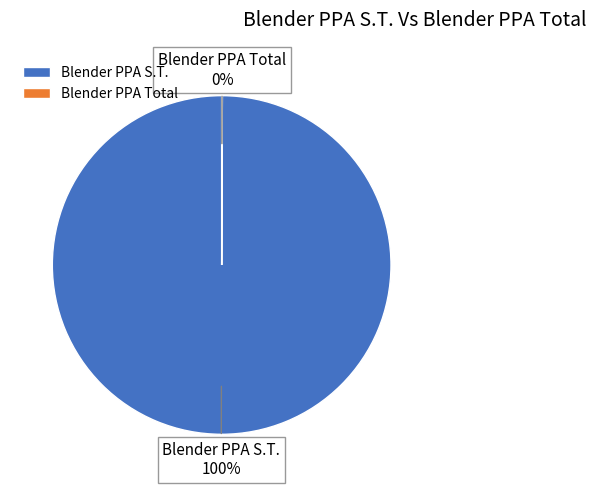

True or false: Blender PPA S.T. accounts for 100% of the total.

True